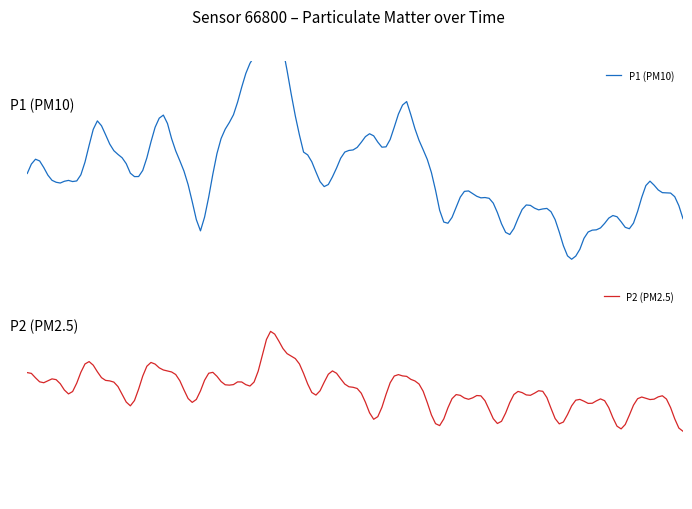

True or false: P1 and P2 cross at least once.

False